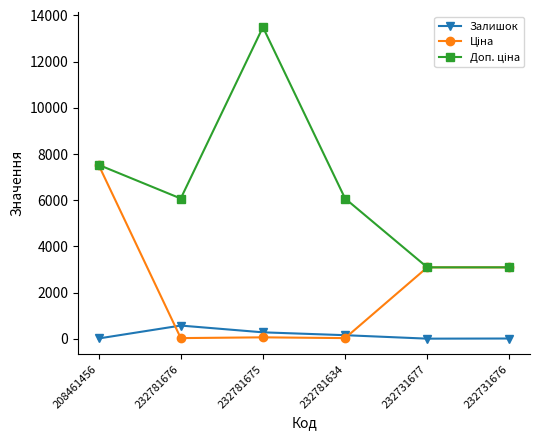

The Залишок series shows 153.0 at 232781634. True or false?

True